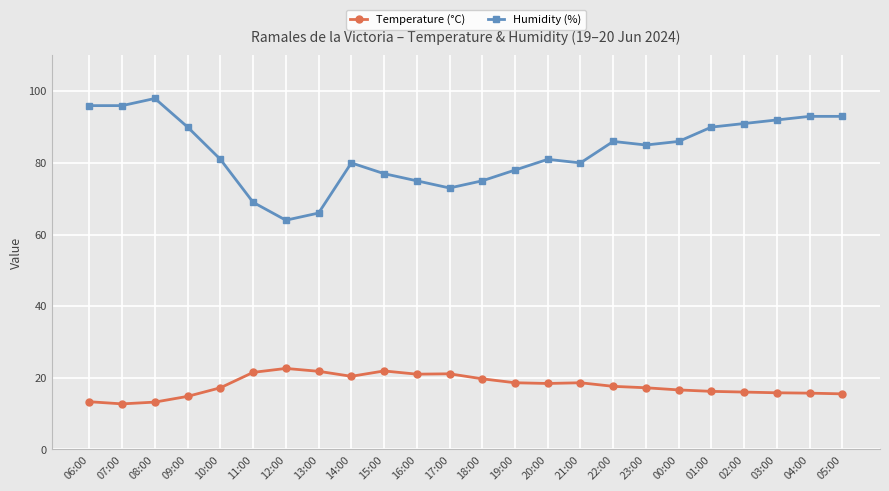

True or false: Humidity (%) and Temperature (°C) intersect in this chart.

False